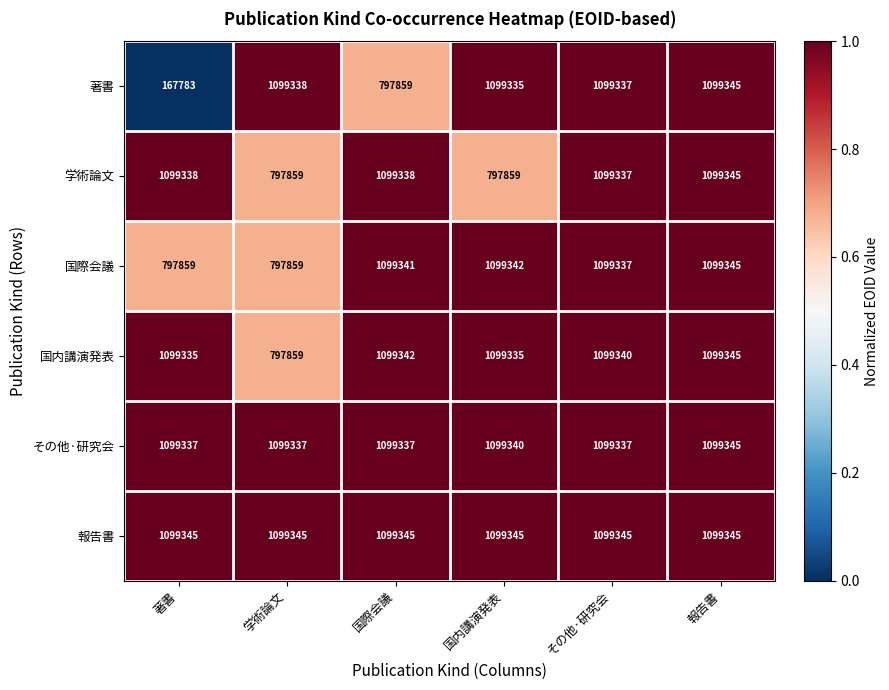

Which series has the largest total across all categories?

報告書